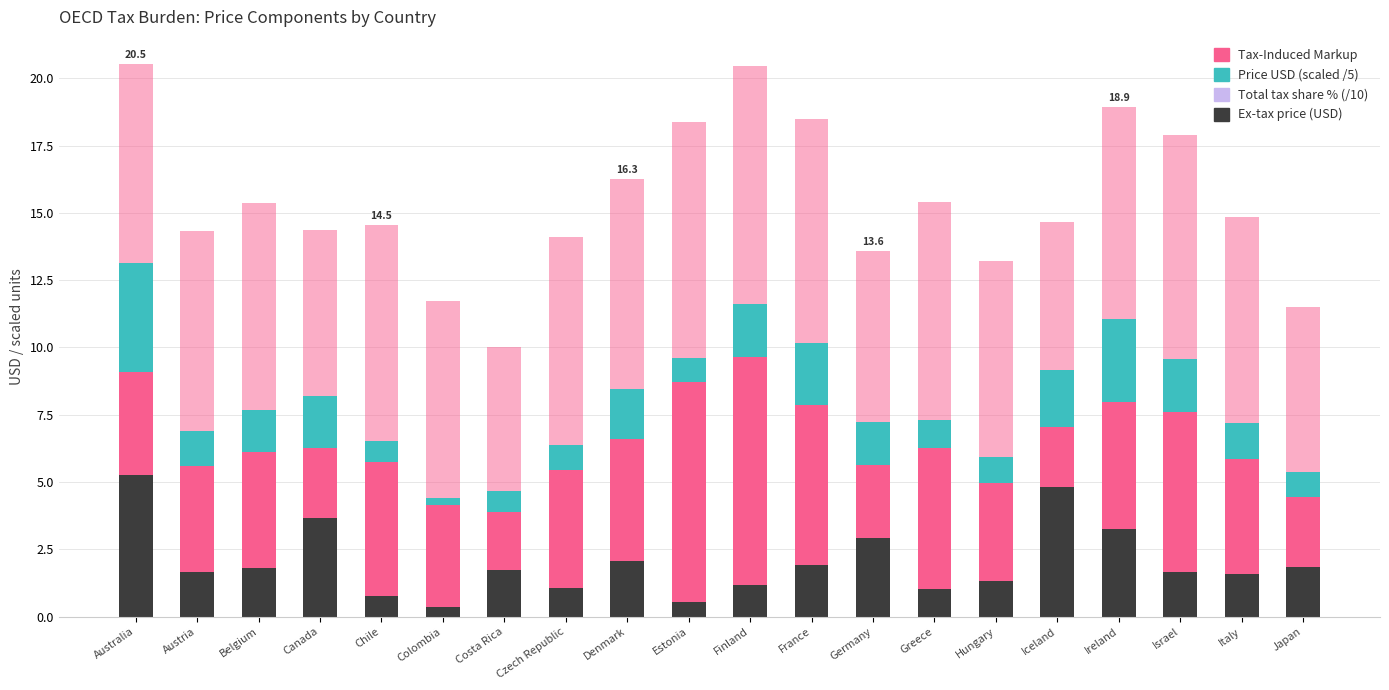

Count the number of categories in the chart.

20